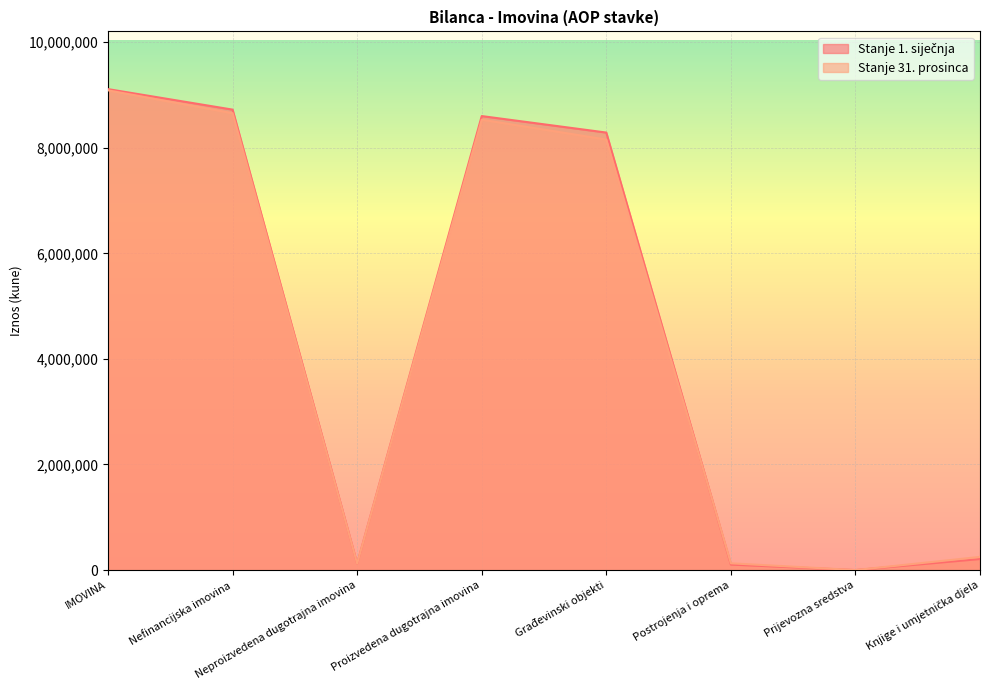

True or false: Stanje 1. siječnja has a value of 122205 at Neproizvedena dugotrajna imovina.

True